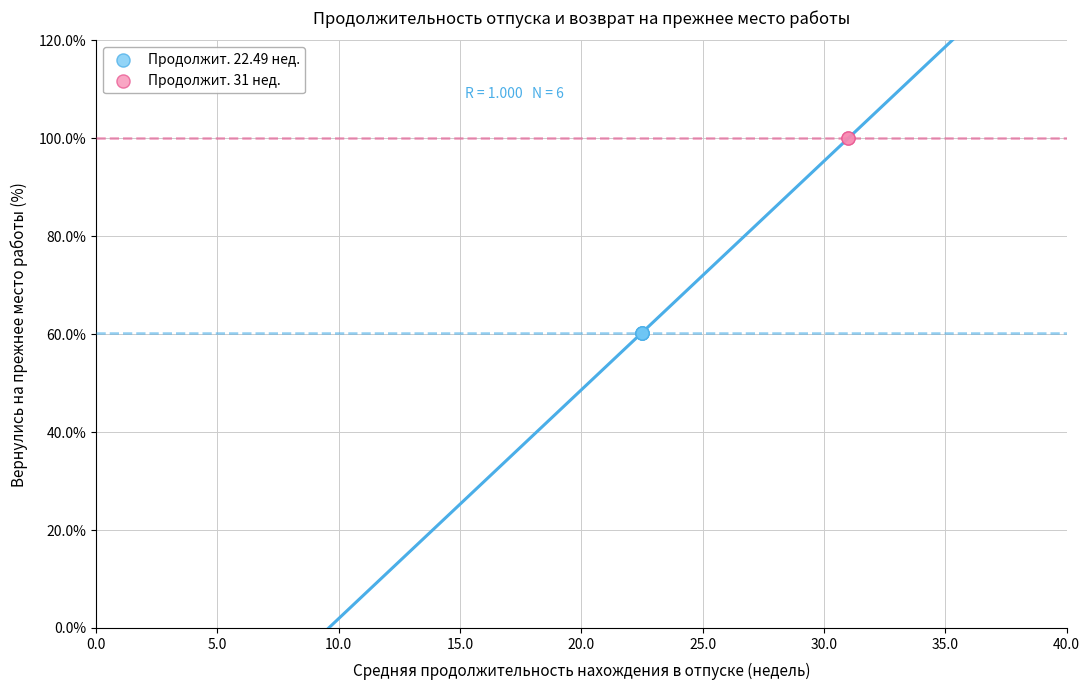

What are all the series names shown in the legend?

Продолжит. 22.49 нед., Продолжит. 31 нед.